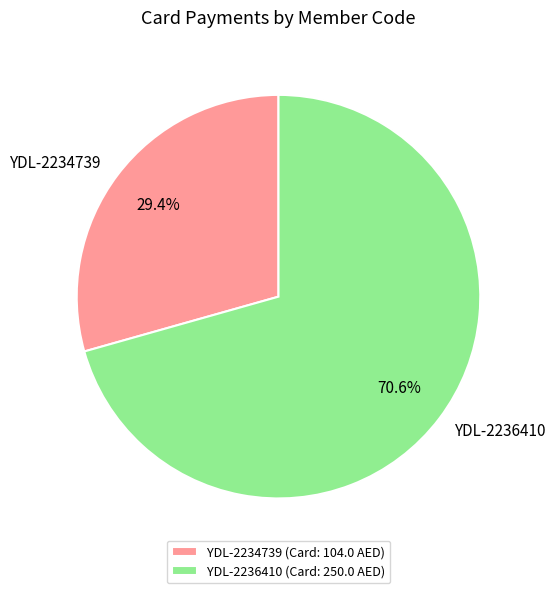

Which slice represents more than half of the pie?

YDL-2236410